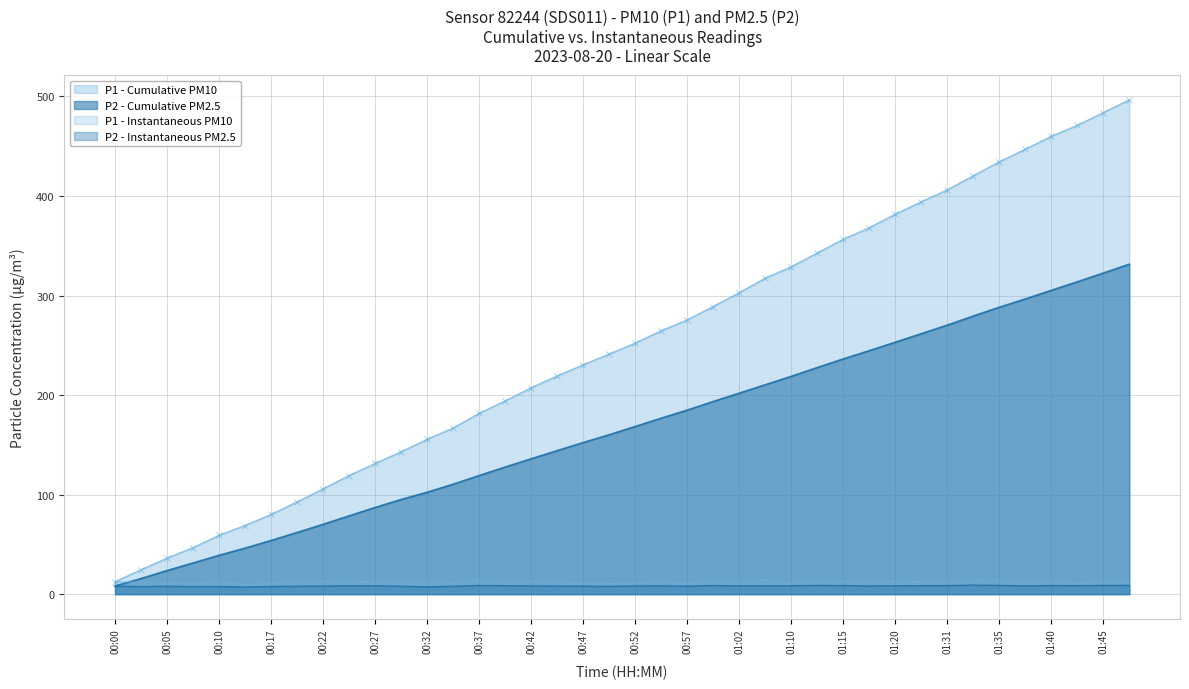

The P1 series shows 7.5 at 00:32. True or false?

False